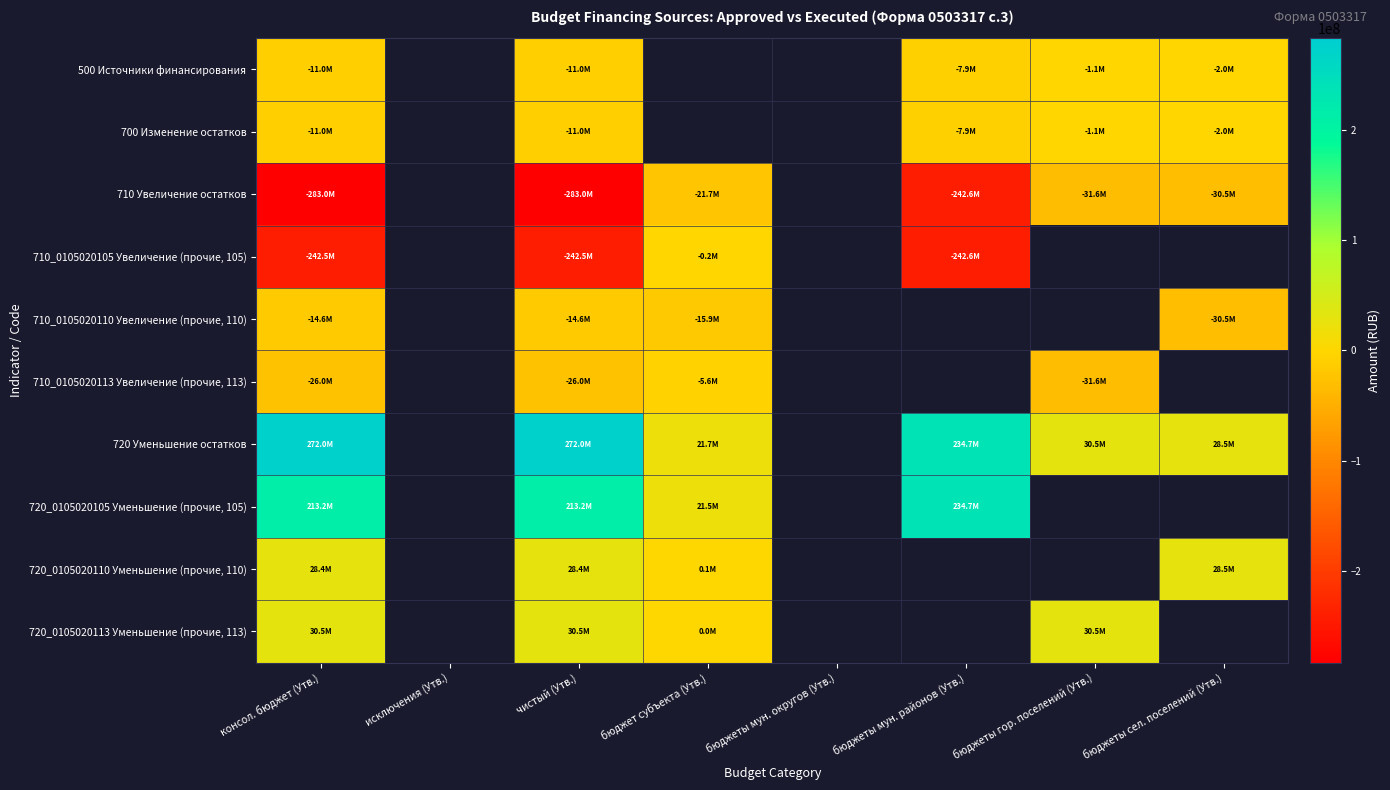

At how many categories does at least one series exceed -54924761?

6